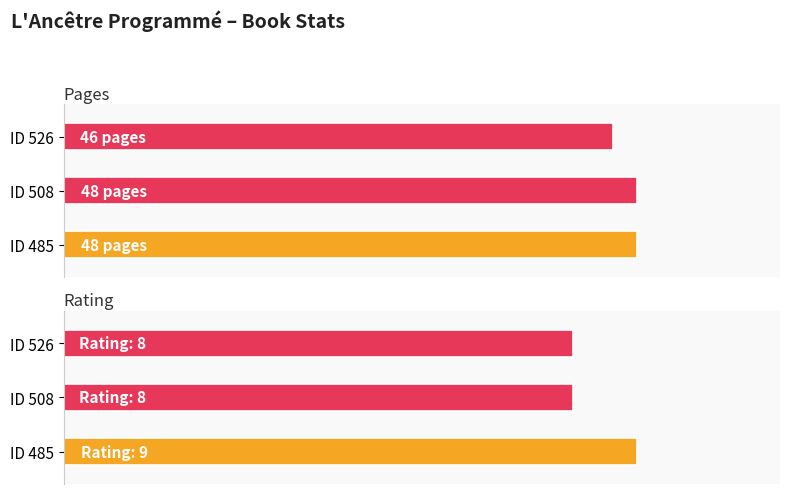

Which series changed the most between 485 and 508?

rating